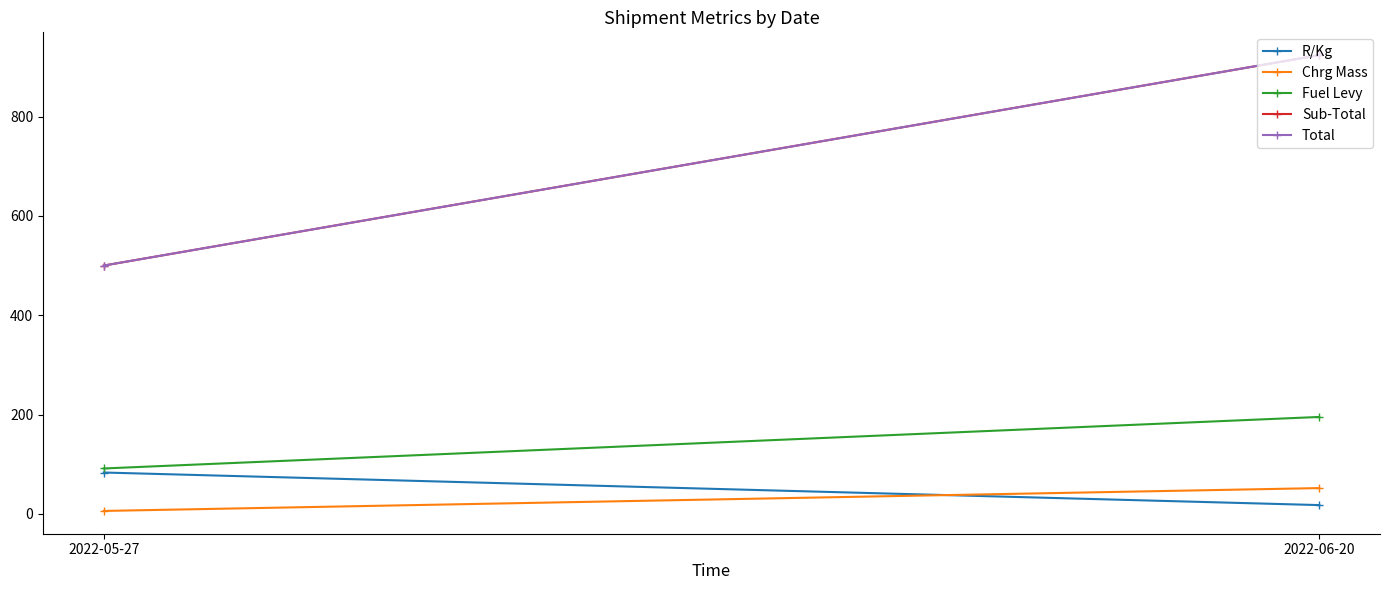

What is the maximum value for Total?

924.0